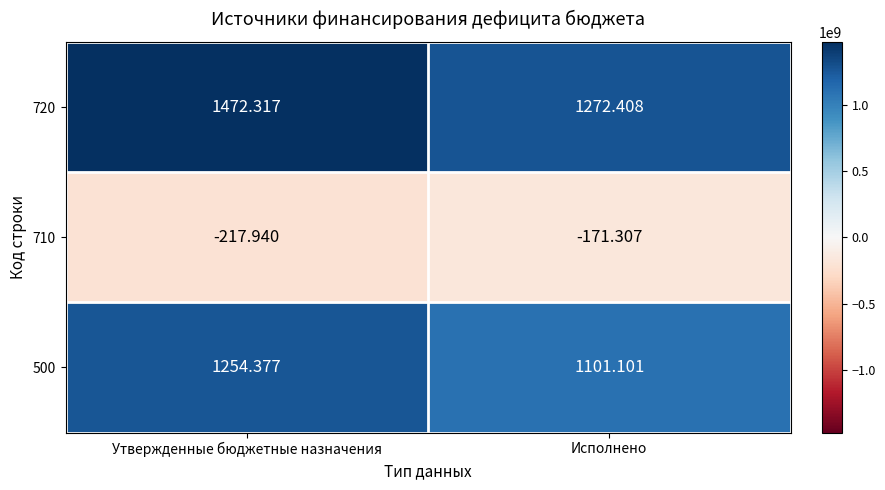

Rank the categories by 710 value from highest to lowest.

Исполнено, Утвержденные бюджетные назначения